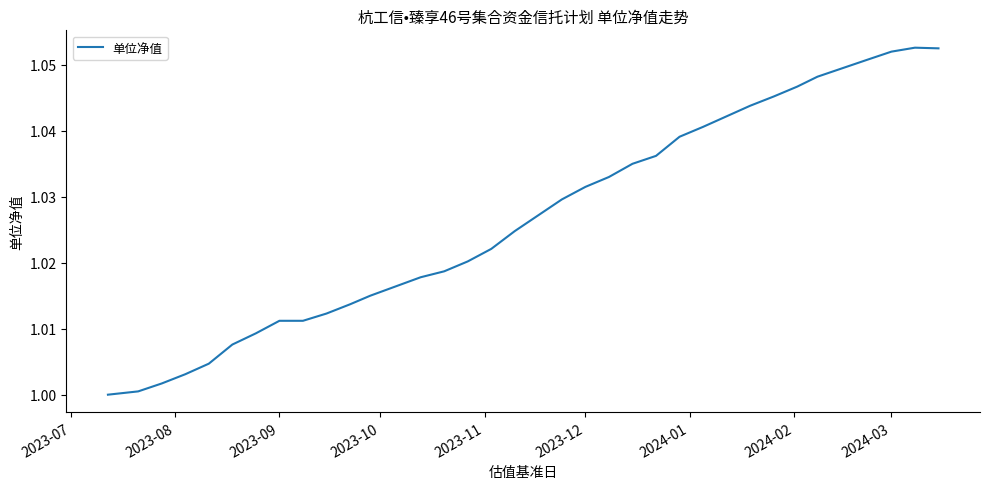

What is the average value?

1.0